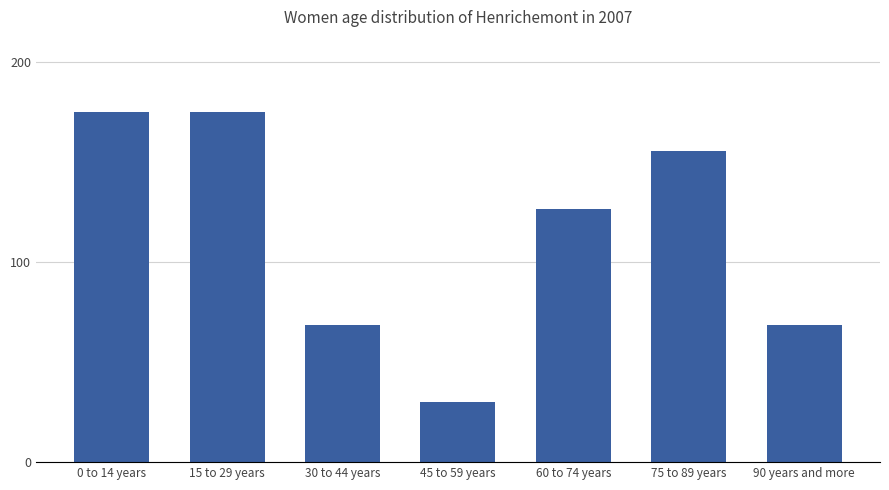

What is the difference between the maximum and minimum values?

145.0